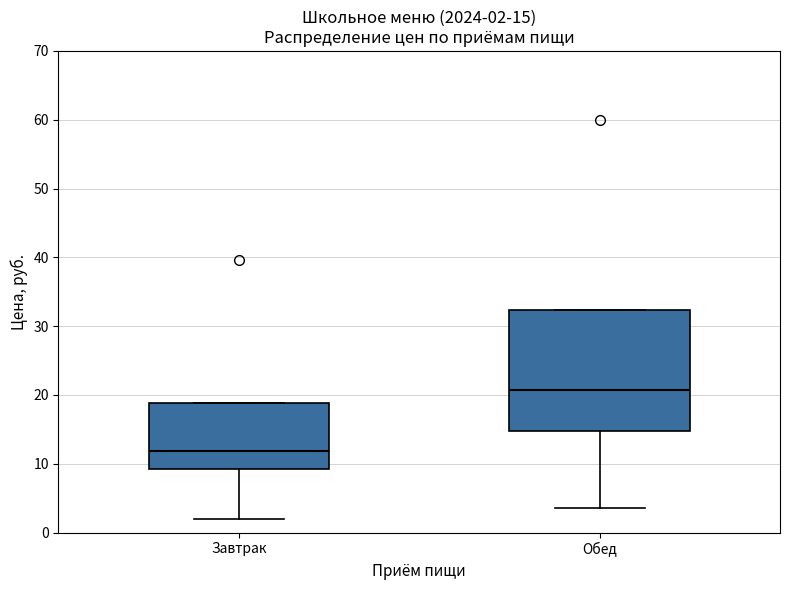

Comparing the boxes themselves (not the whiskers), which one is the tallest?

Обед